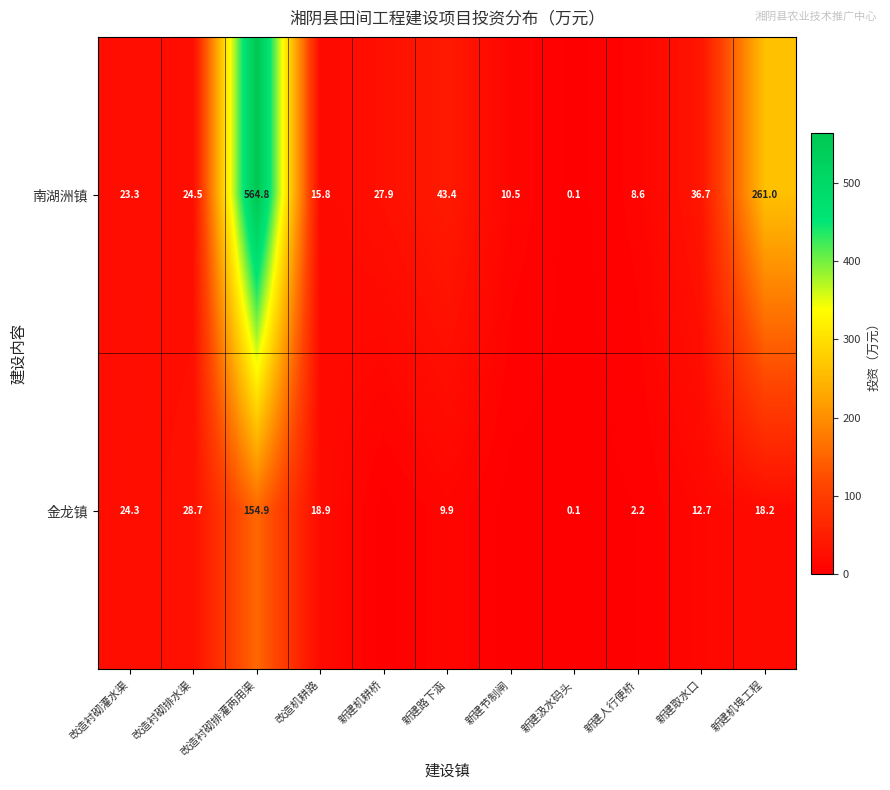

What is the difference between the 金龙镇 values at 新建人行便桥 and 改造机耕路?

16.7